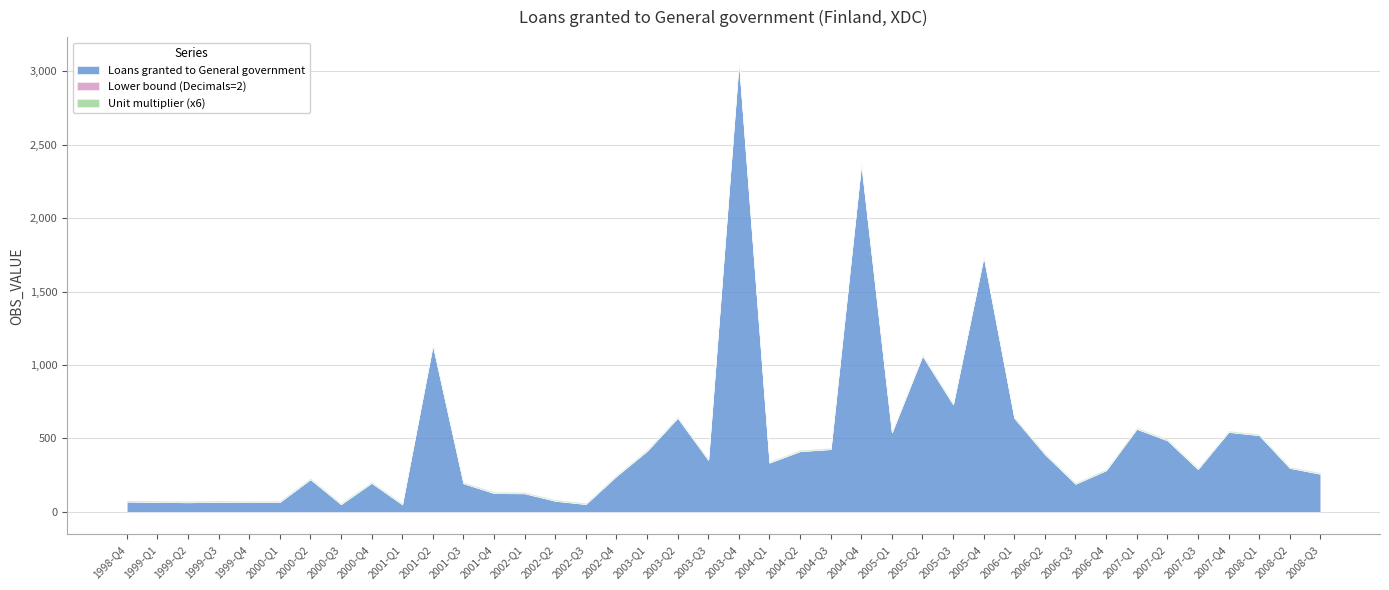

True or false: Unit multiplier (x6) and Loans granted to General government cross at least once.

False